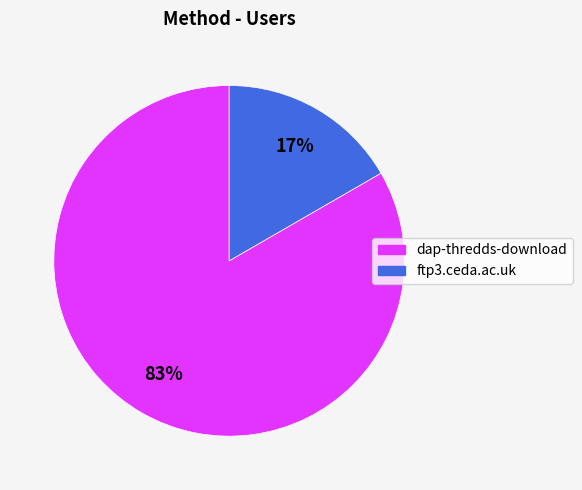

Is dap-thredds-download the majority of the pie?

Yes